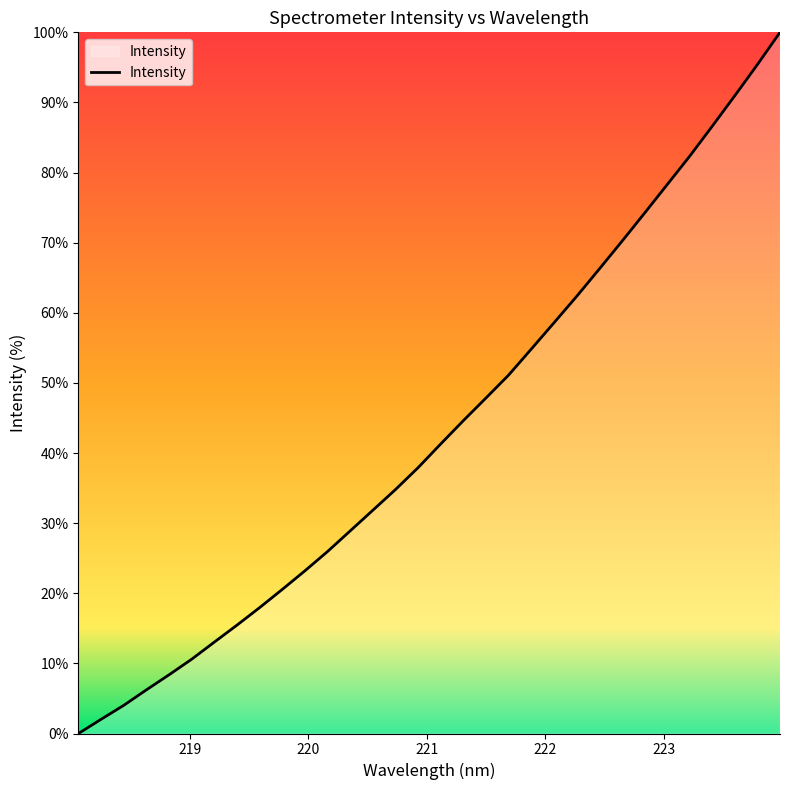

What is the difference between the maximum and minimum values?

100.0